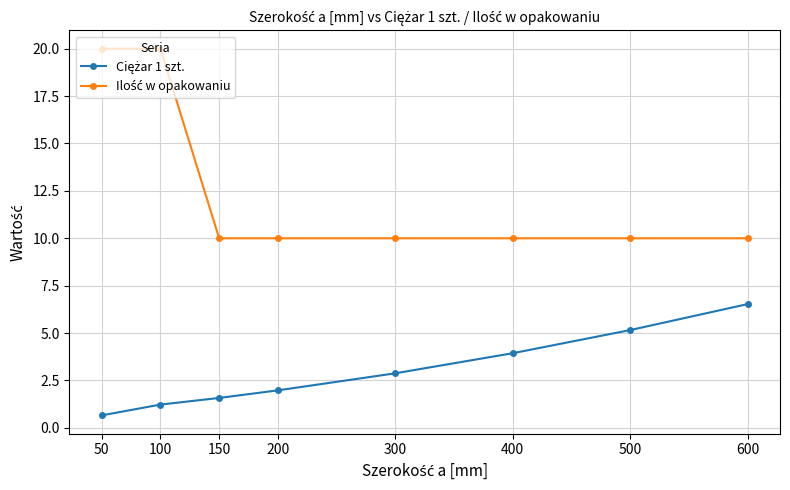

What is the total value across all series at 200?

12.0